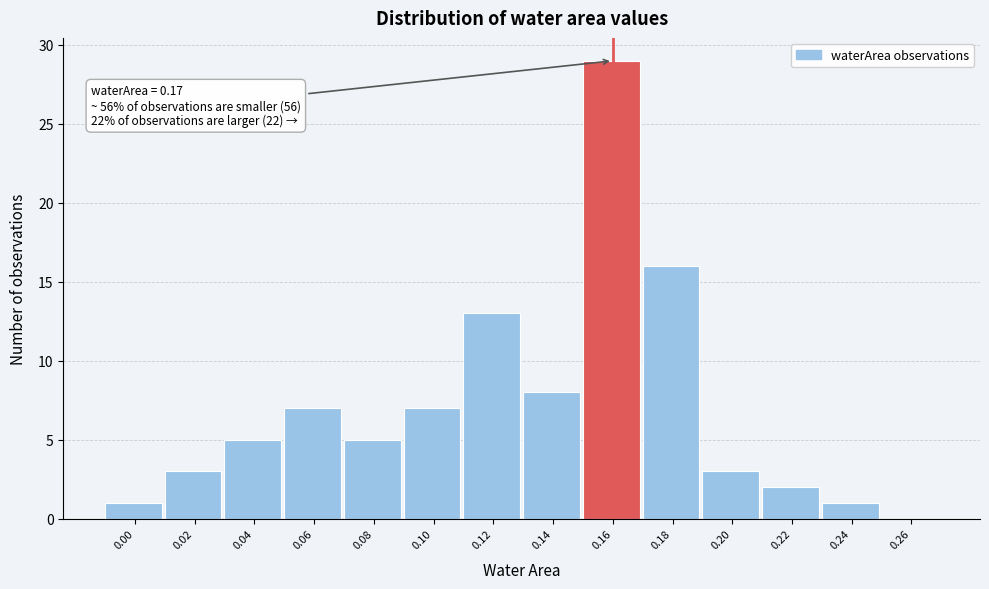

Reading left to right, what are all the values shown in this chart?

0.00=1	0.02=3	0.04=5	0.06=7	0.08=5	0.10=7	0.12=13	0.14=8	0.16=29	0.18=16	0.20=3	0.22=2	0.24=1	0.26=0